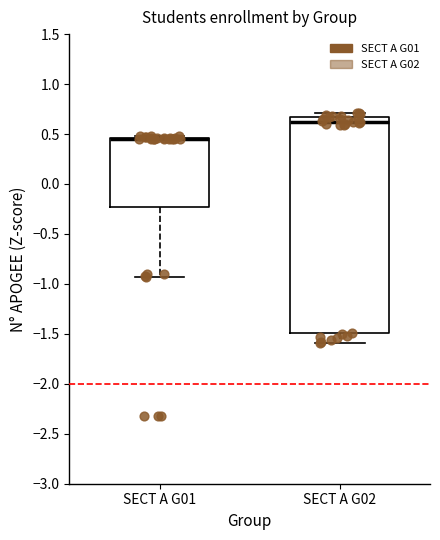

Reading left to right, read every box against the y-axis: the position of its median line, the range the box covers, and the ends of its whiskers. The values are not printed on the chart, so give them approximately, as read against the axis.

SECT A G01: median 0.45 (drawn on the box's upper edge), box -0.25 to 0.45, whiskers -0.95 to 0.50
SECT A G02: median 0.60, box -1.50 to 0.65, whiskers -1.60 to 0.70